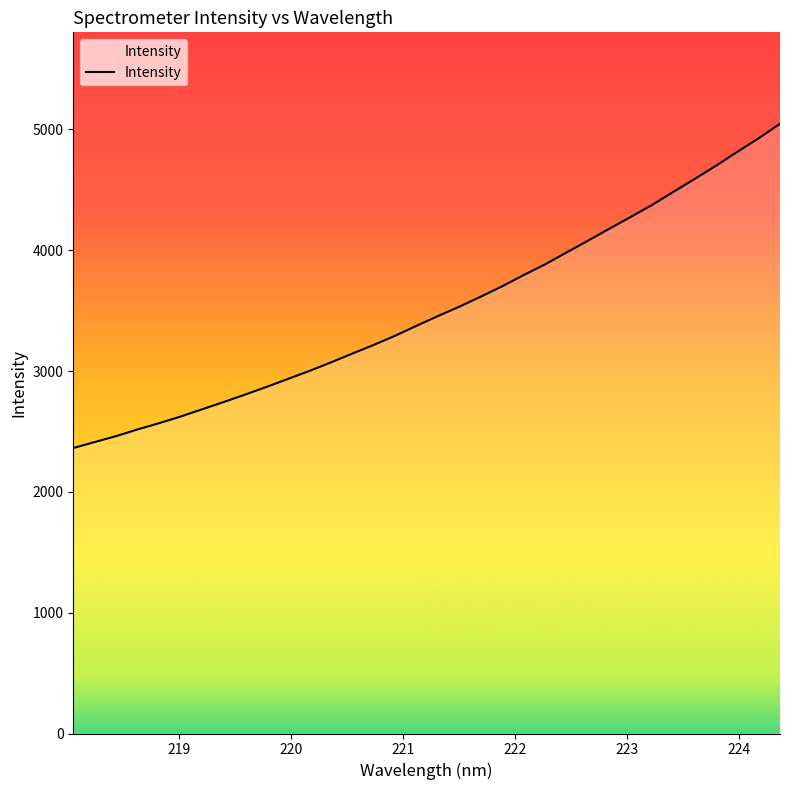

What is the difference between the second highest and second lowest values?

2514.2